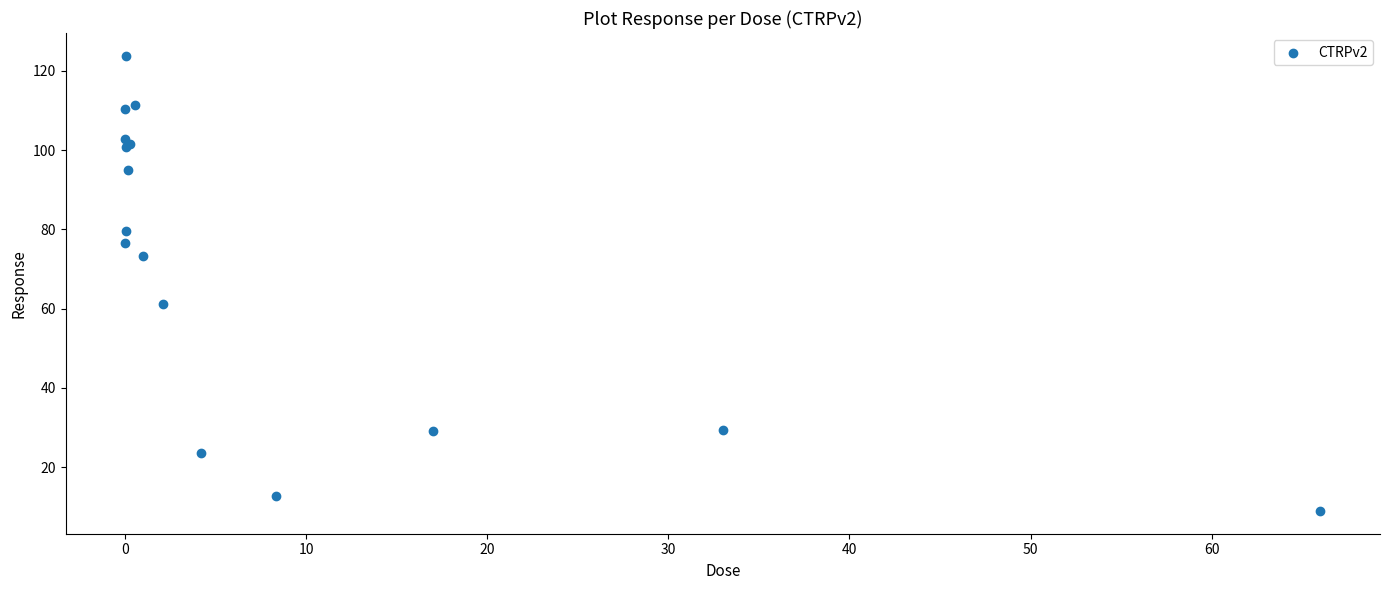

What Y value in the scatter plot is closest to 66?

61.1